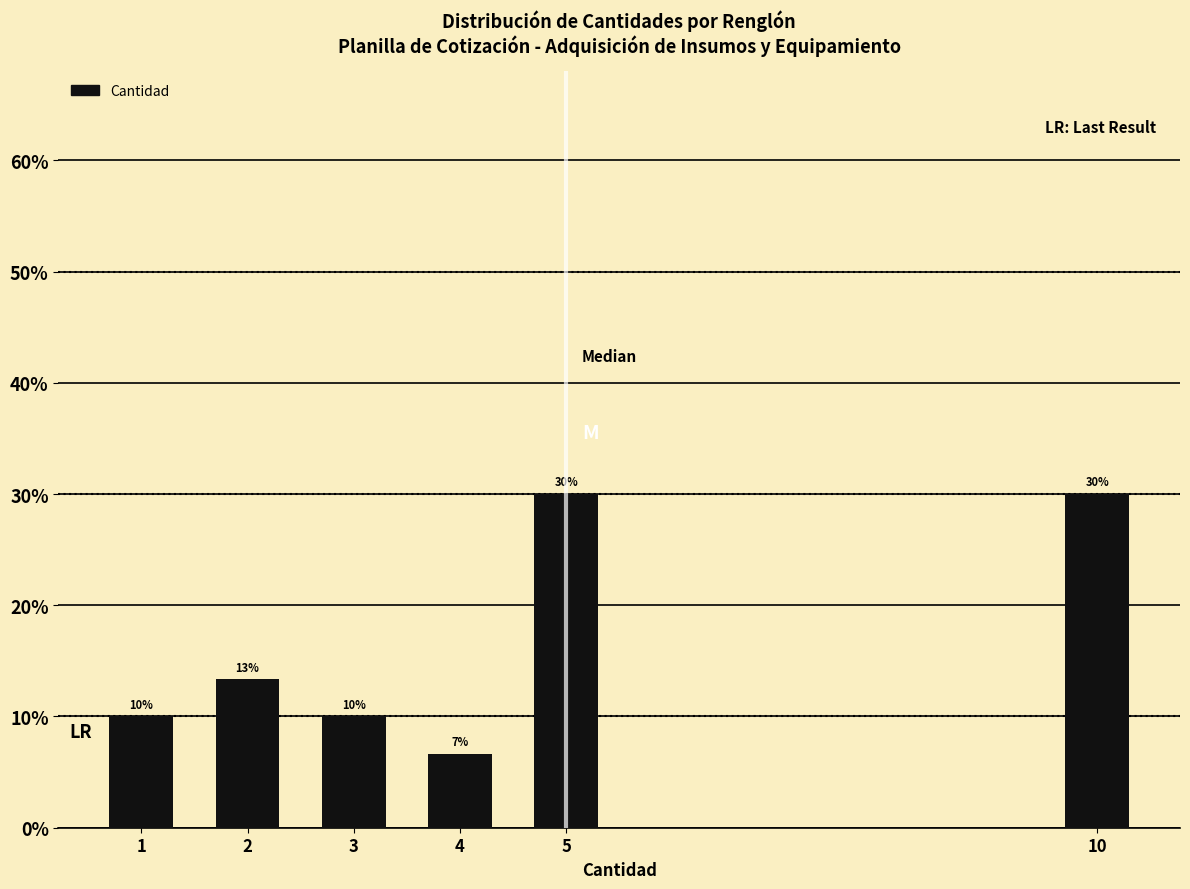

Which category has the lowest value across all series?

4